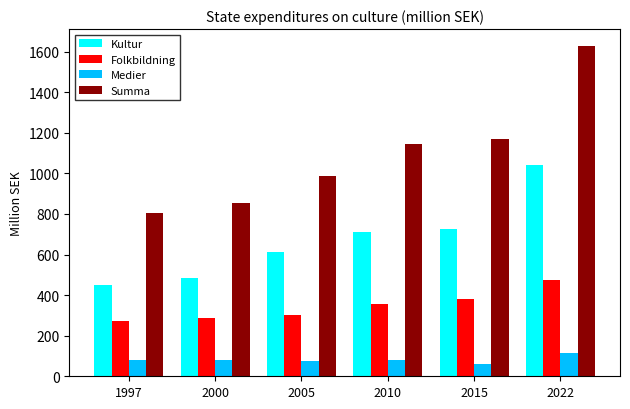

What is the highest value of the Kultur series?

1042